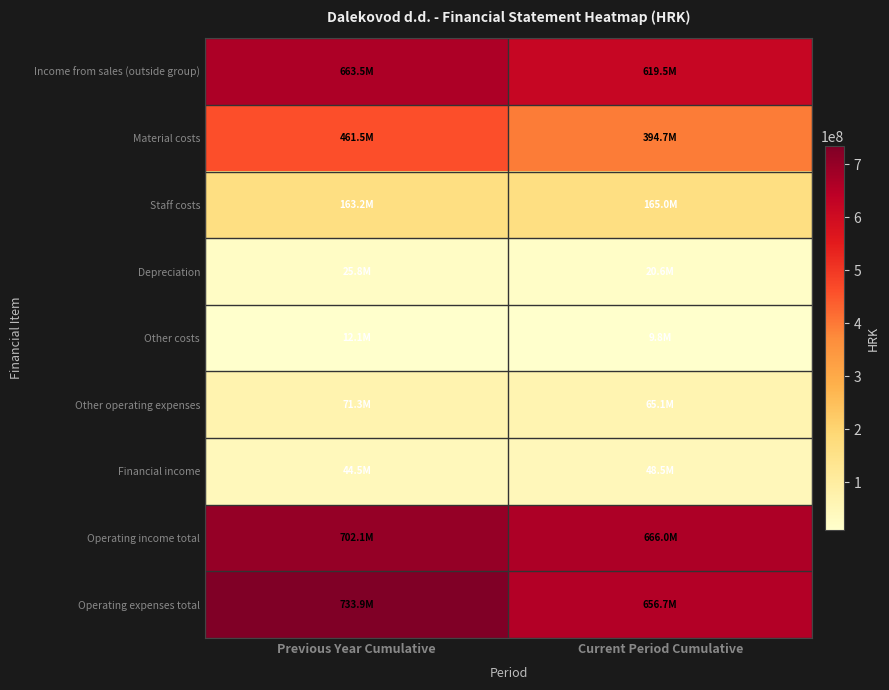

Which category has the highest value across all series?

Previous Year Cumulative